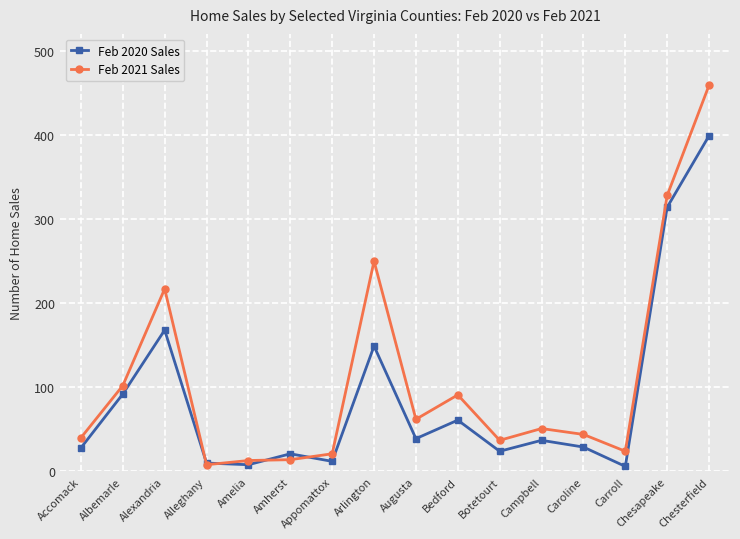

What is the difference between the Feb 2020 Sales values at Bedford and Augusta?

22